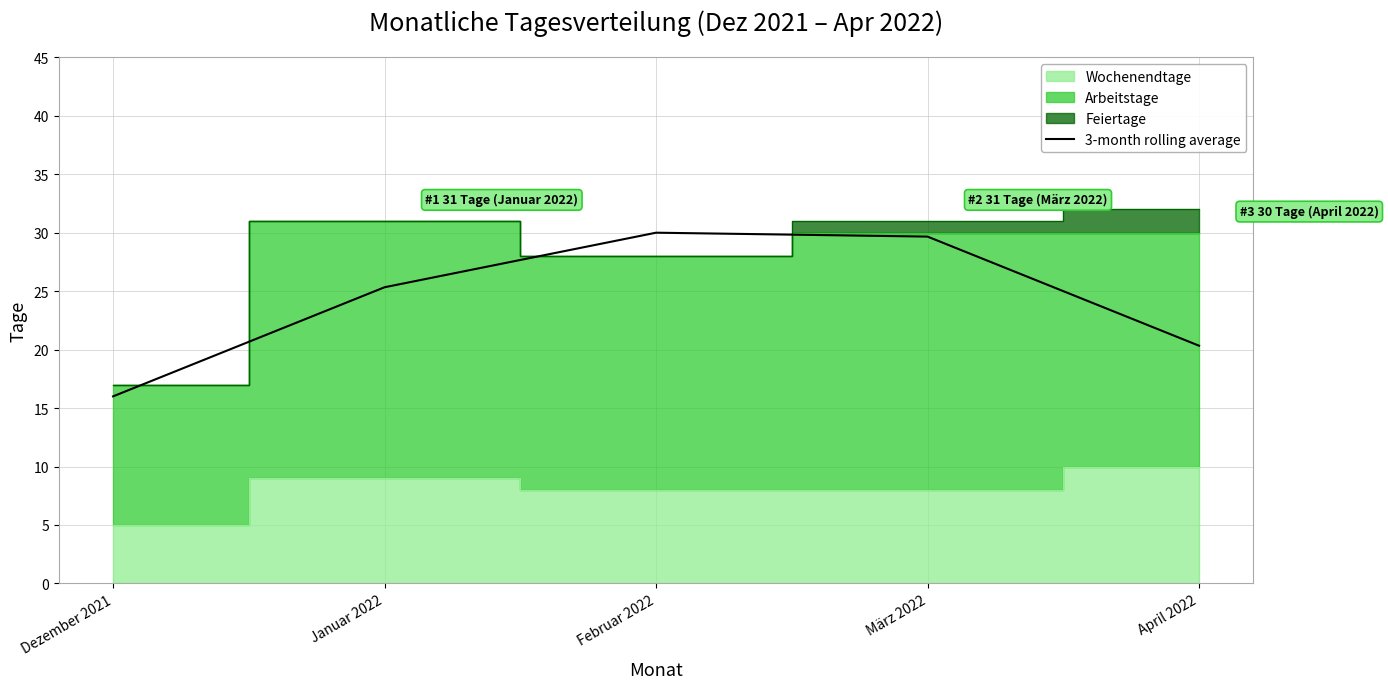

What is the difference between the maximum and minimum values?

14.0